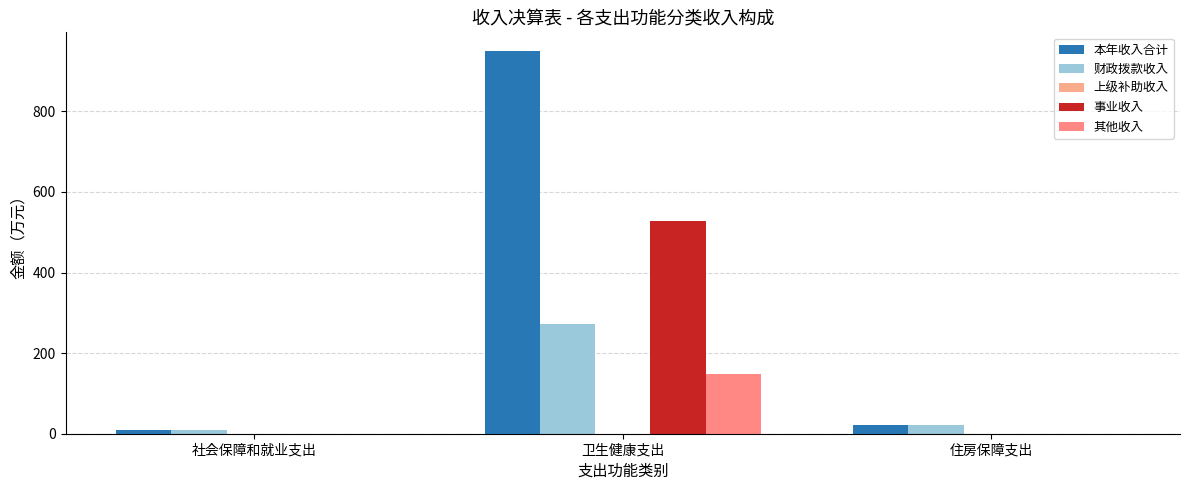

What is the value of the 其他收入 bar at the 2nd from the left?

148.3